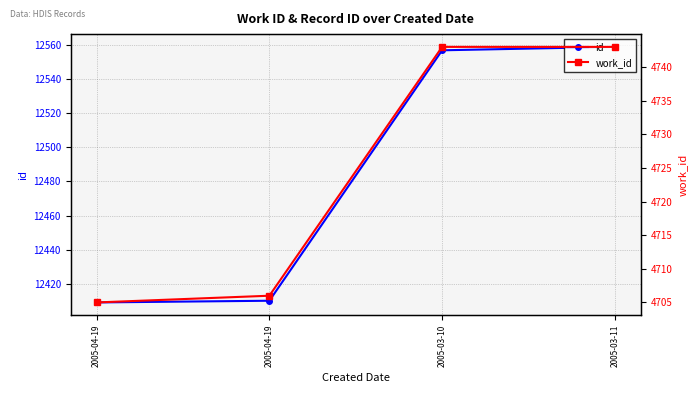

At which category is the sum across all series the highest?

2005-03-11